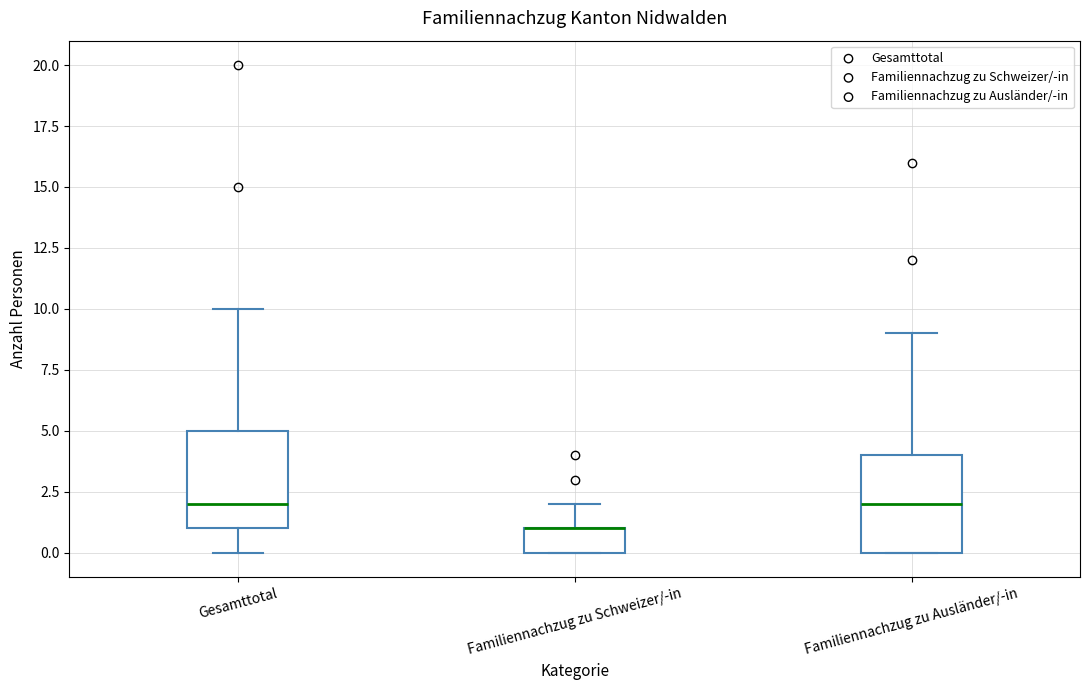

Reading left to right, read every box against the y-axis: the position of its median line, the range the box covers, and the ends of its whiskers. The values are not printed on the chart, so give them approximately, as read against the axis.

Gesamttotal: median 2, box 1 to 5, whiskers 0 to 10
Familiennachzug zu Schweizer/-in: median 1 (drawn on the box's upper edge), box 0 to 1, whiskers 0 to 2
Familiennachzug zu Ausländer/-in: median 2, box 0 to 4, whiskers 0 to 9